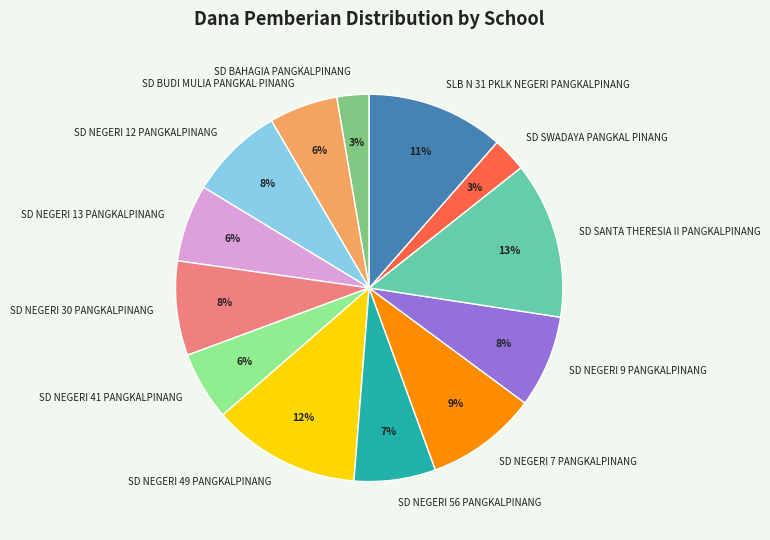

Which slice is the largest?

SD SANTA THERESIA II PANGKALPINANG